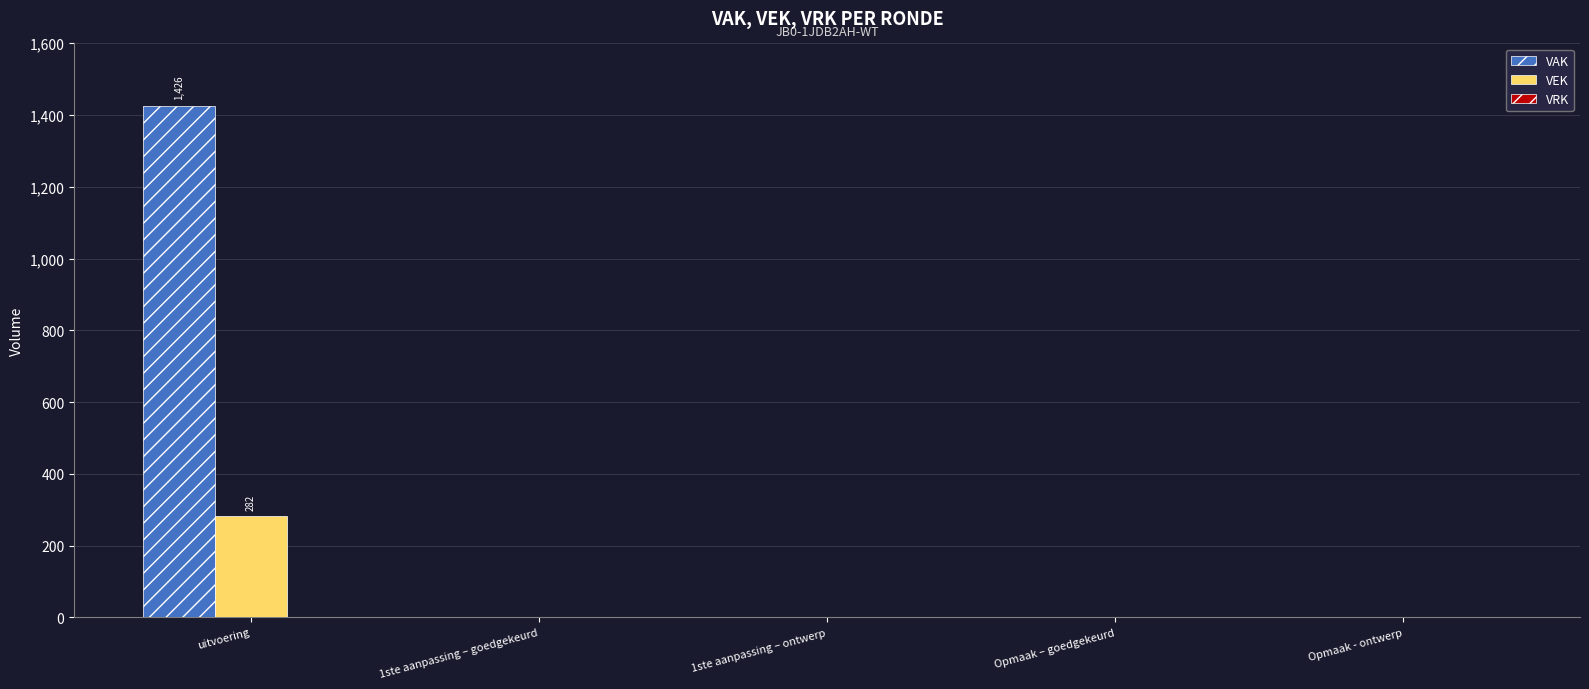

Between uitvoering and Opmaak – goedgekeurd, which series saw the biggest shift?

VAK